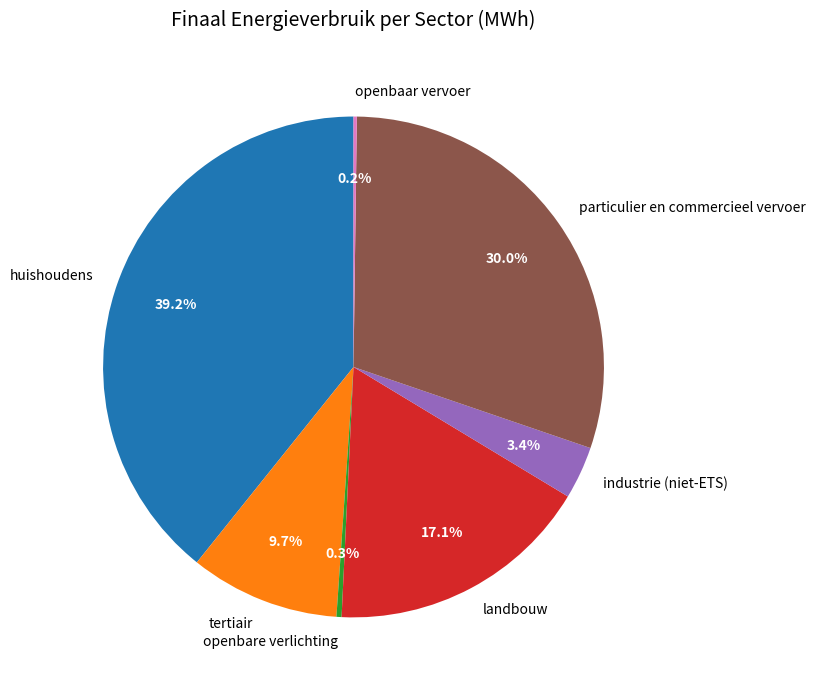

Is there a majority slice in this chart?

No